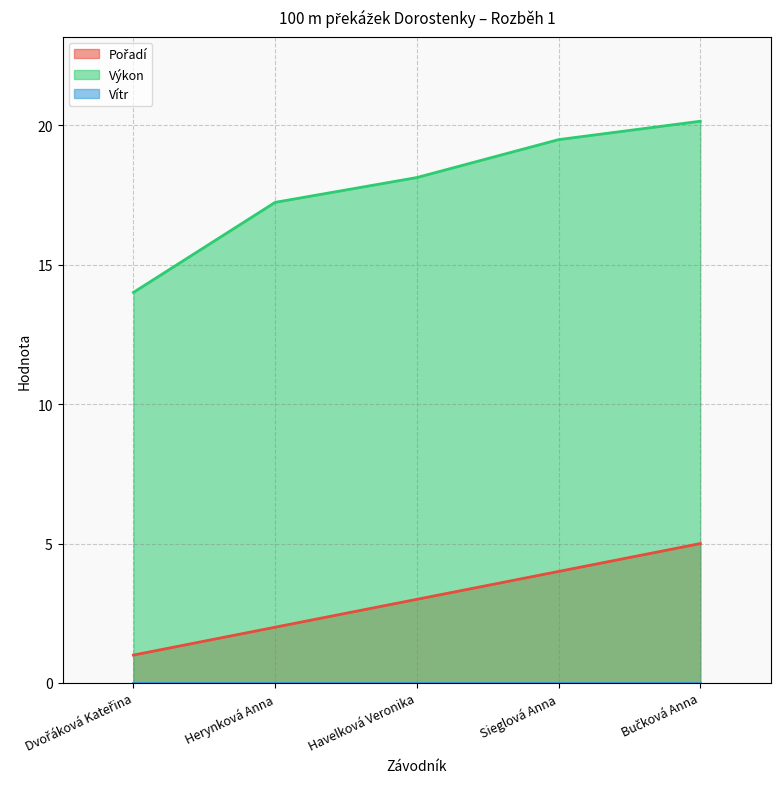

What is the difference between the highest and lowest values at Herynková Anna?

17.2